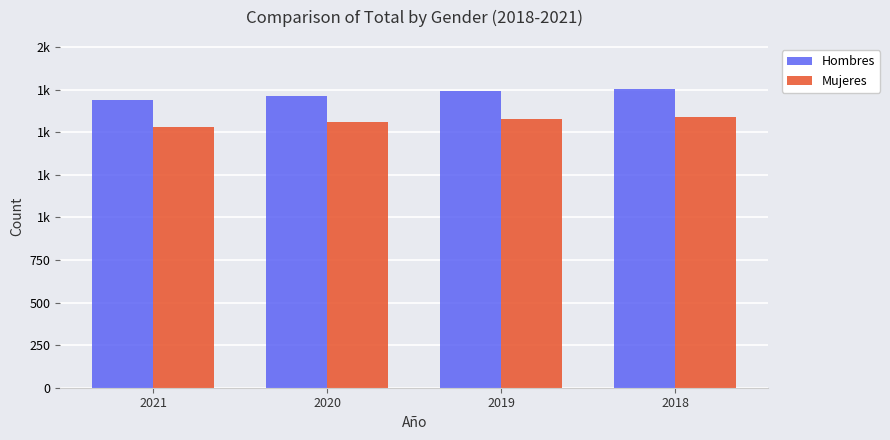

The value of Mujeres at 2019 is 1578. True or false?

True